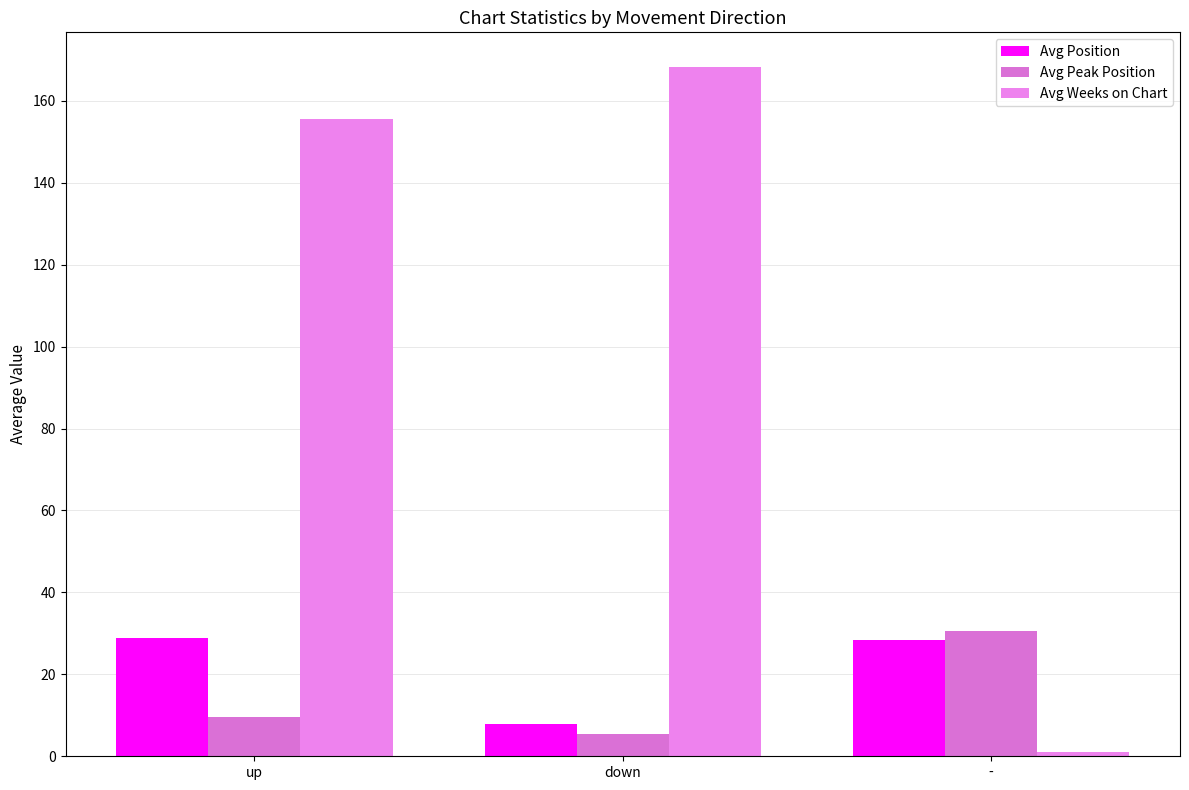

How many distinct data groups are displayed?

3